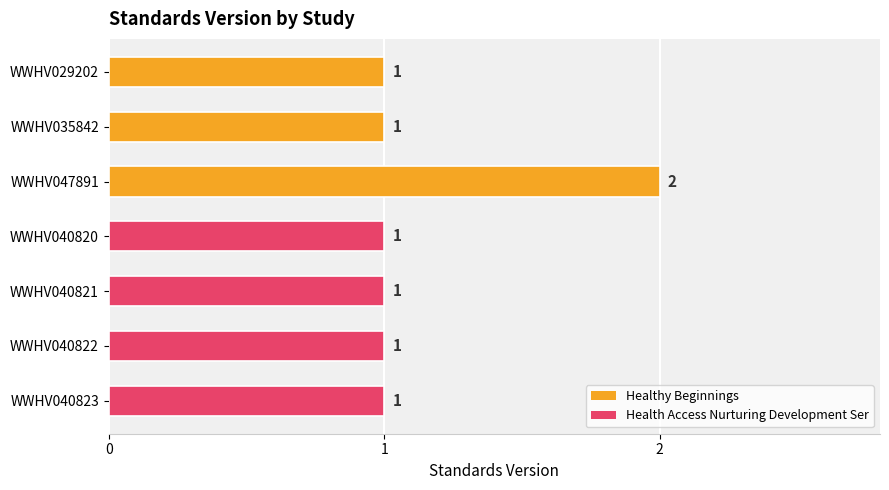

At which category does the chart reach its peak across all series?

WWHV047891